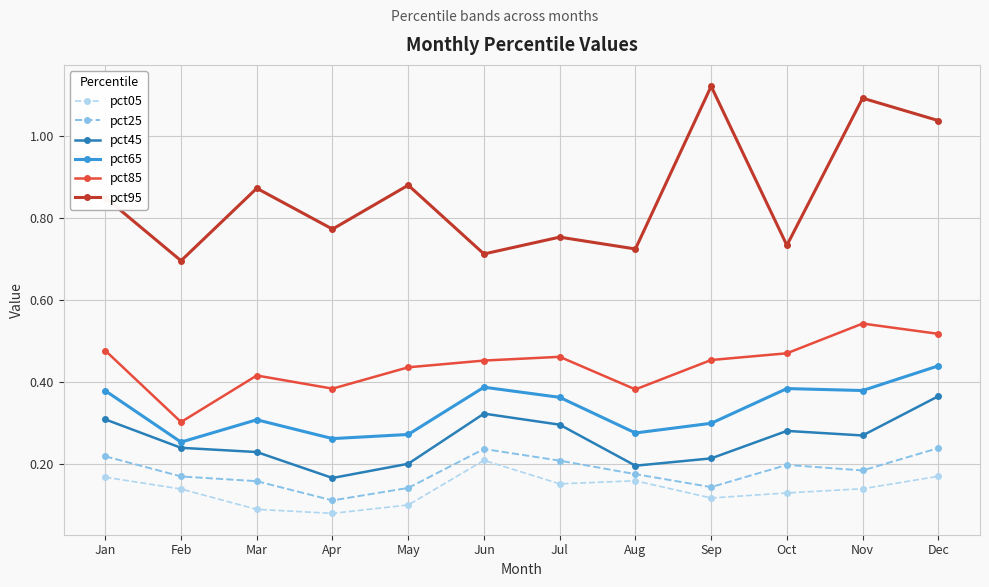

What is the sum of all pct65 values?

4.0